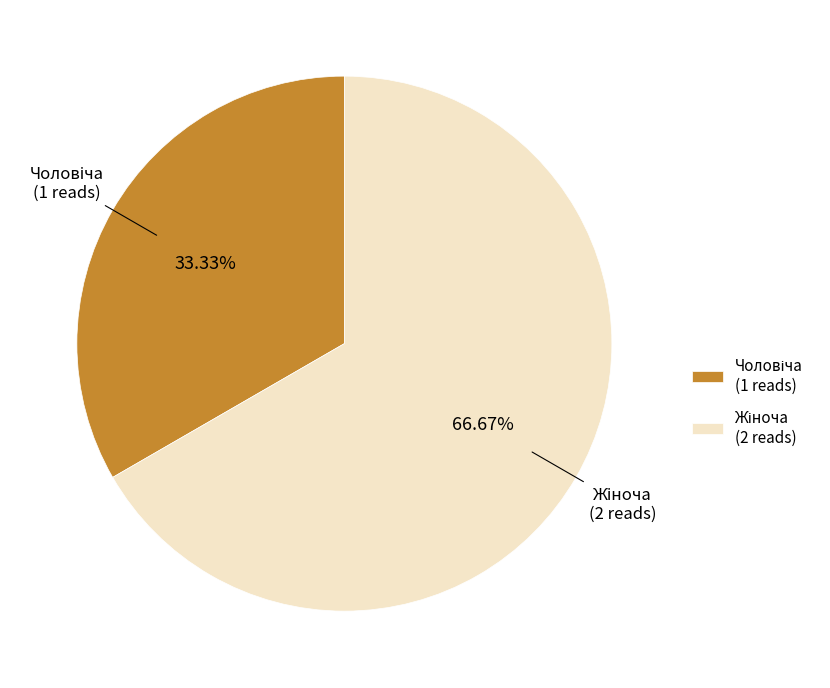

Is there a majority slice in this chart?

Yes